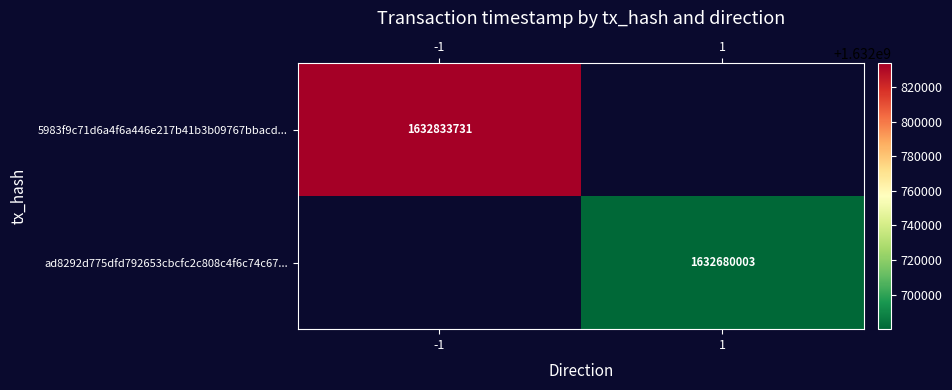

Is it true that ad8292d775dfd792653cbcfc2c808c4f6c74c67... equals 1632680003 at 1?

True